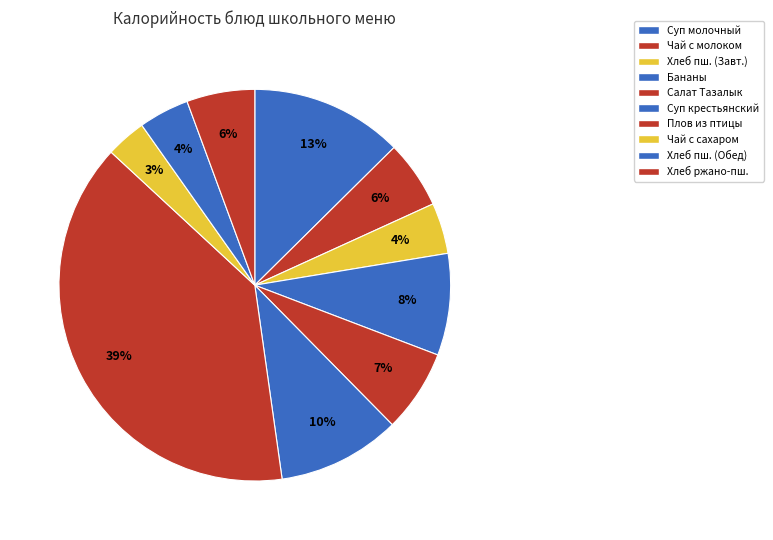

What is the smallest slice in the pie chart?

Чай с сахаром